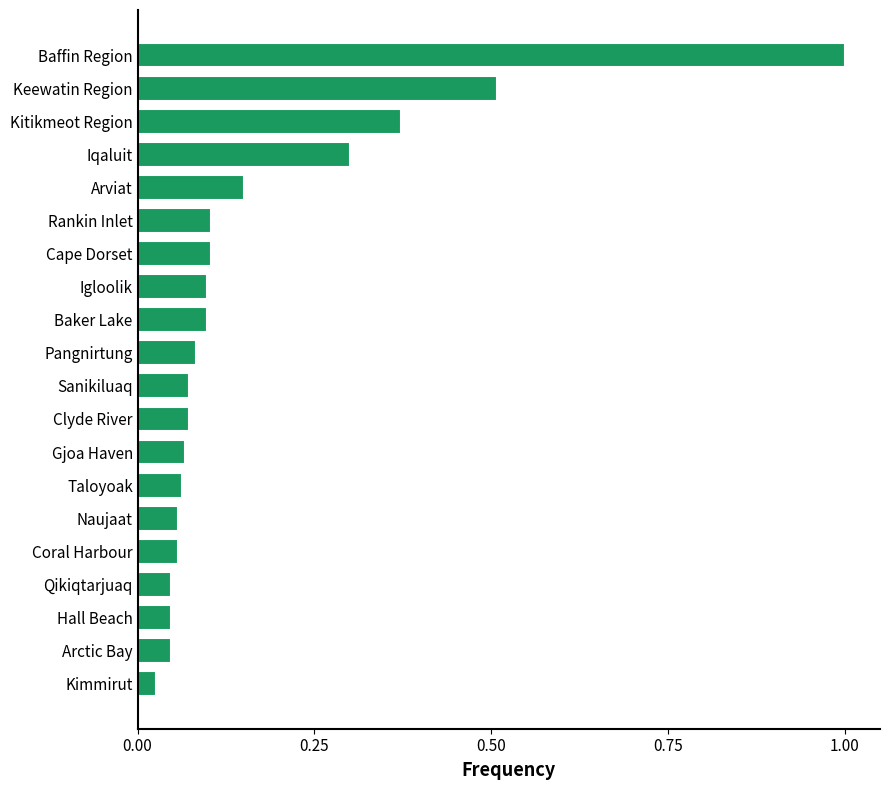

What is the difference between the maximum and minimum values?

1.0